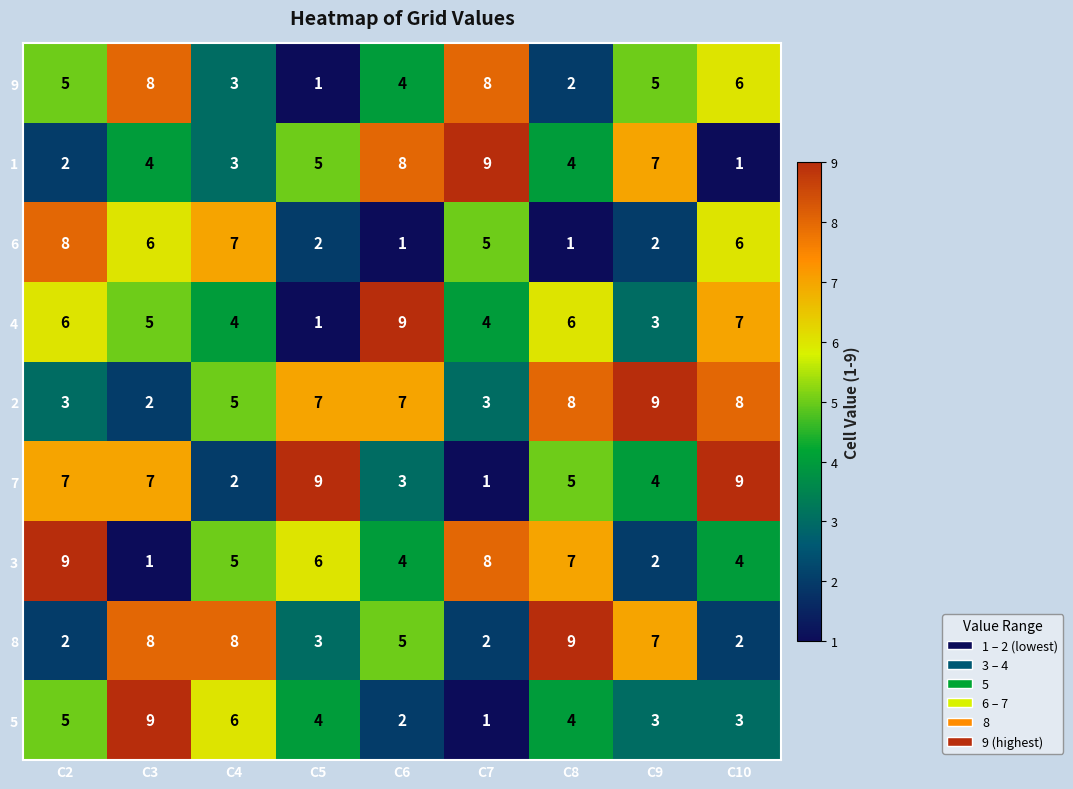

What value does the 9 series have at C6?

4